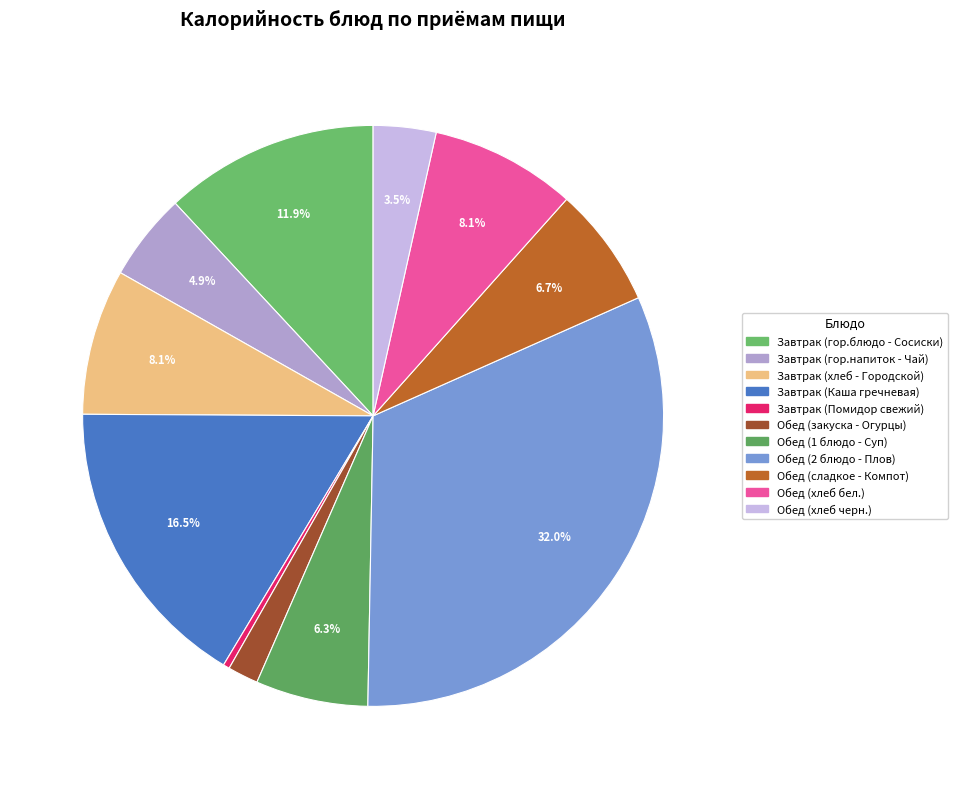

True or false: Завтрак (Каша гречневая) accounts for 16% of the total.

True